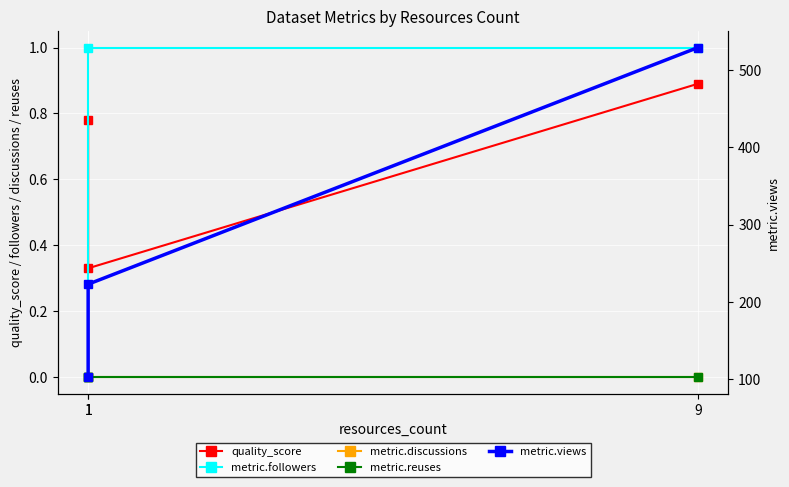

Which category has the lowest value in the metric.discussions series?

1